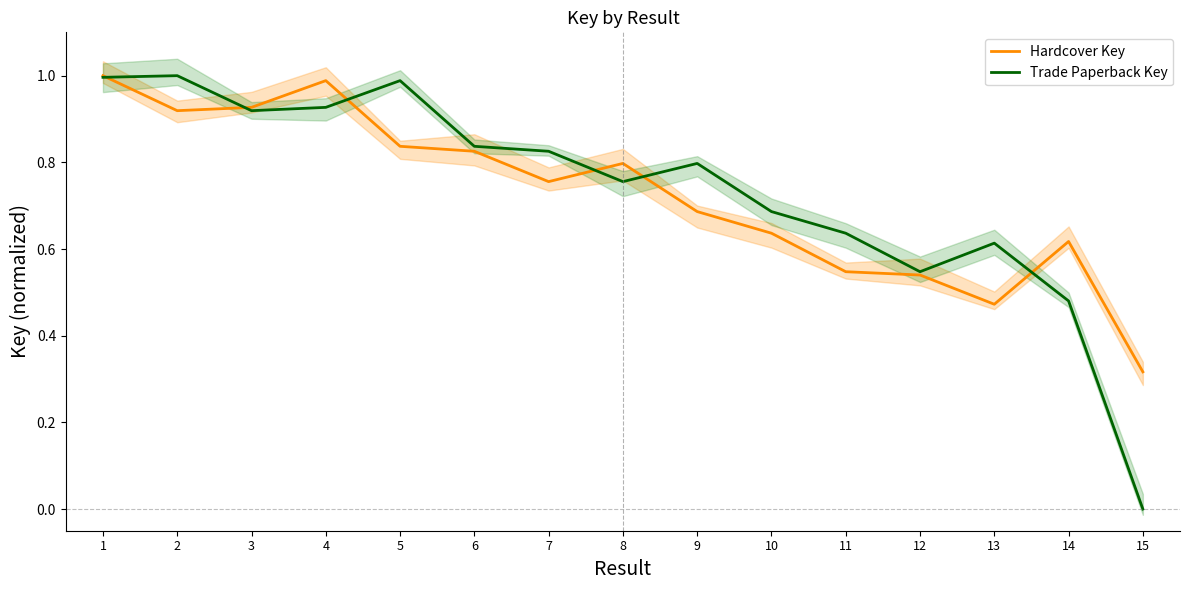

Rank the series by their average value, from highest to lowest.

Trade Paperback Key, Hardcover Key